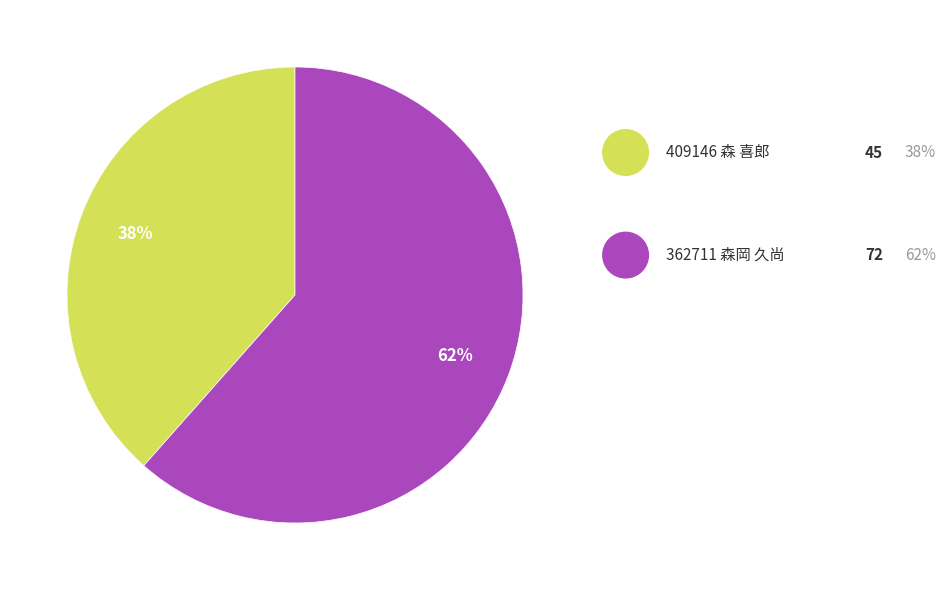

Does any single category account for the majority?

Yes